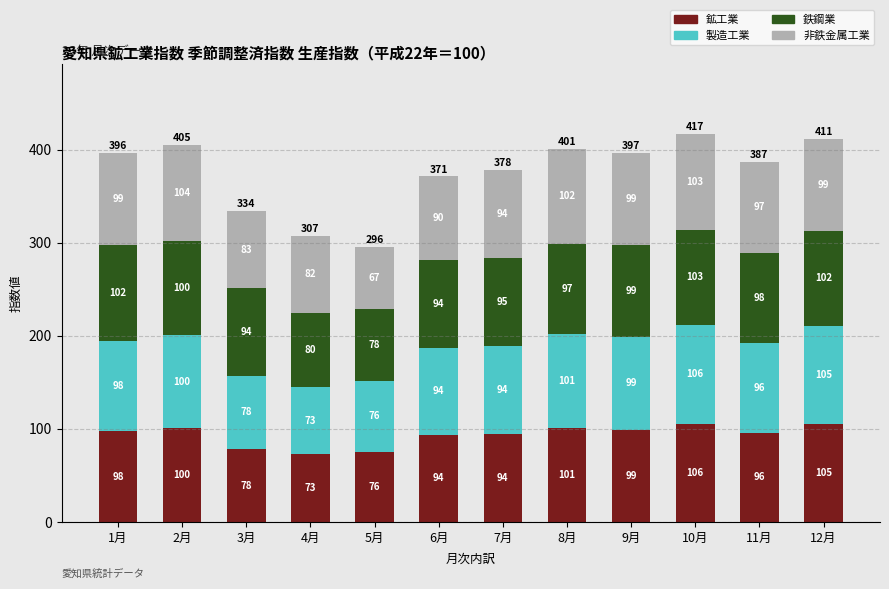

At which category is the sum across all series the highest?

10月